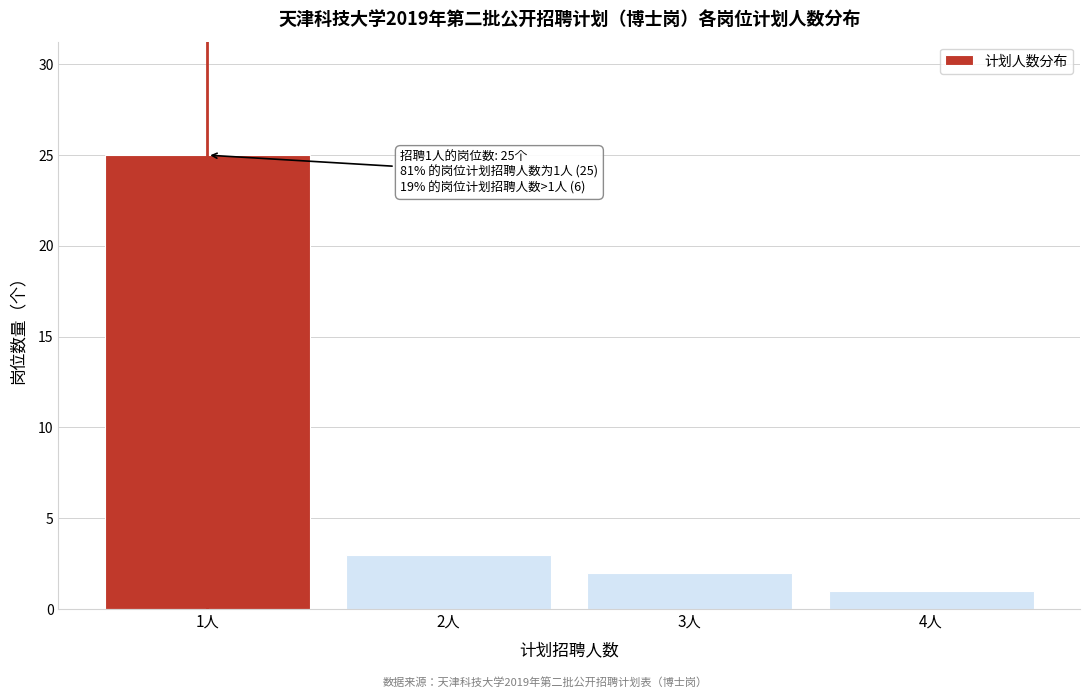

Reading left to right, transcribe all the data shown in this chart.

1人=25	2人=3	3人=2	4人=1